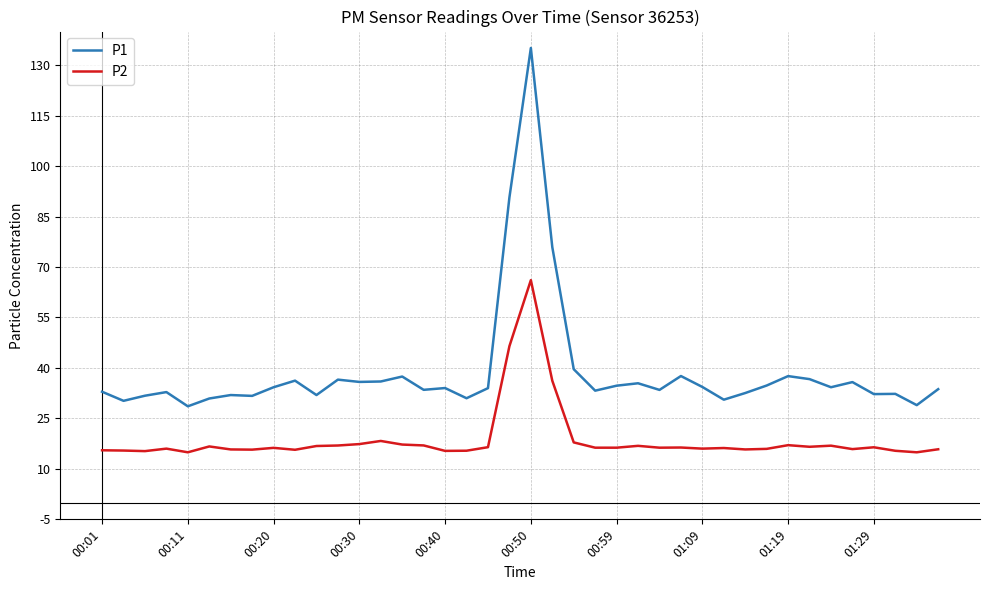

Which series has the widest spread of values?

P1